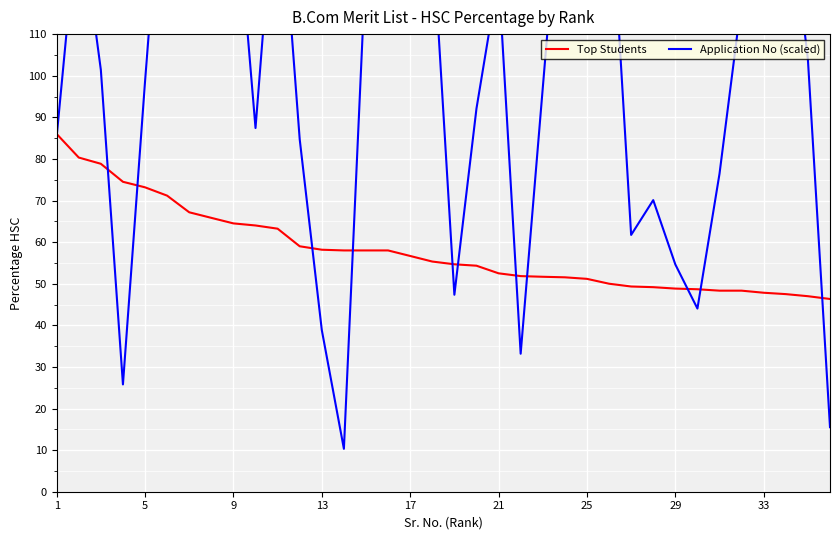

Is it true that Top Students equals 48.8 at 29?

True